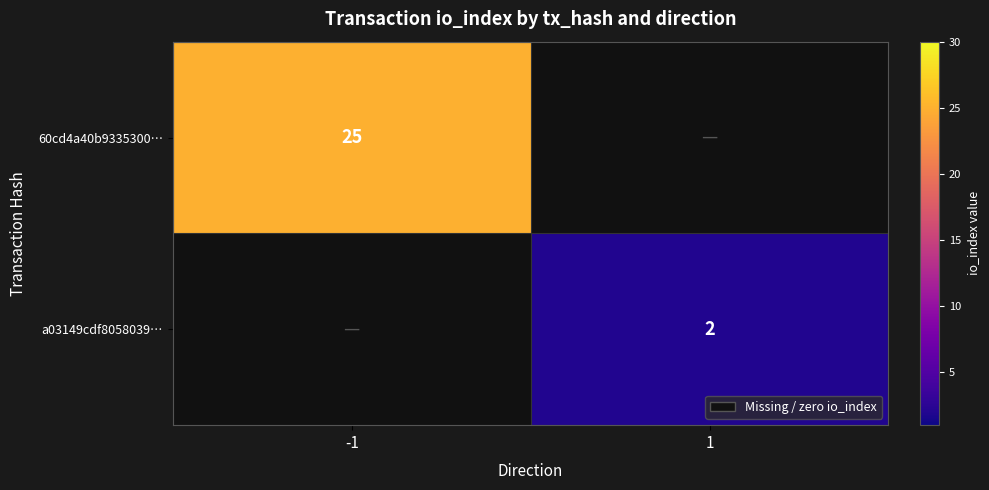

The value of a03149cdf8058039… at 1 is 3. True or false?

False